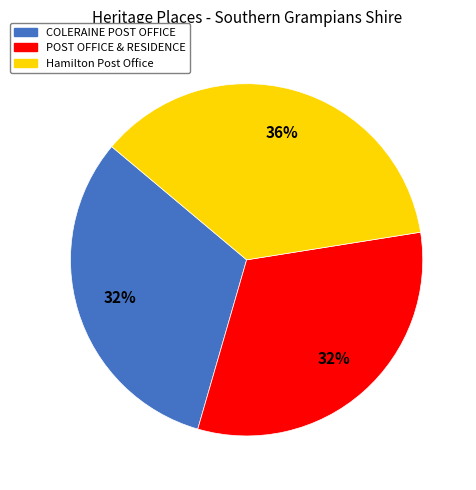

To the nearest percent, what is the difference between the Hamilton Post Office and POST OFFICE & RESIDENCE slice percentages?

4%